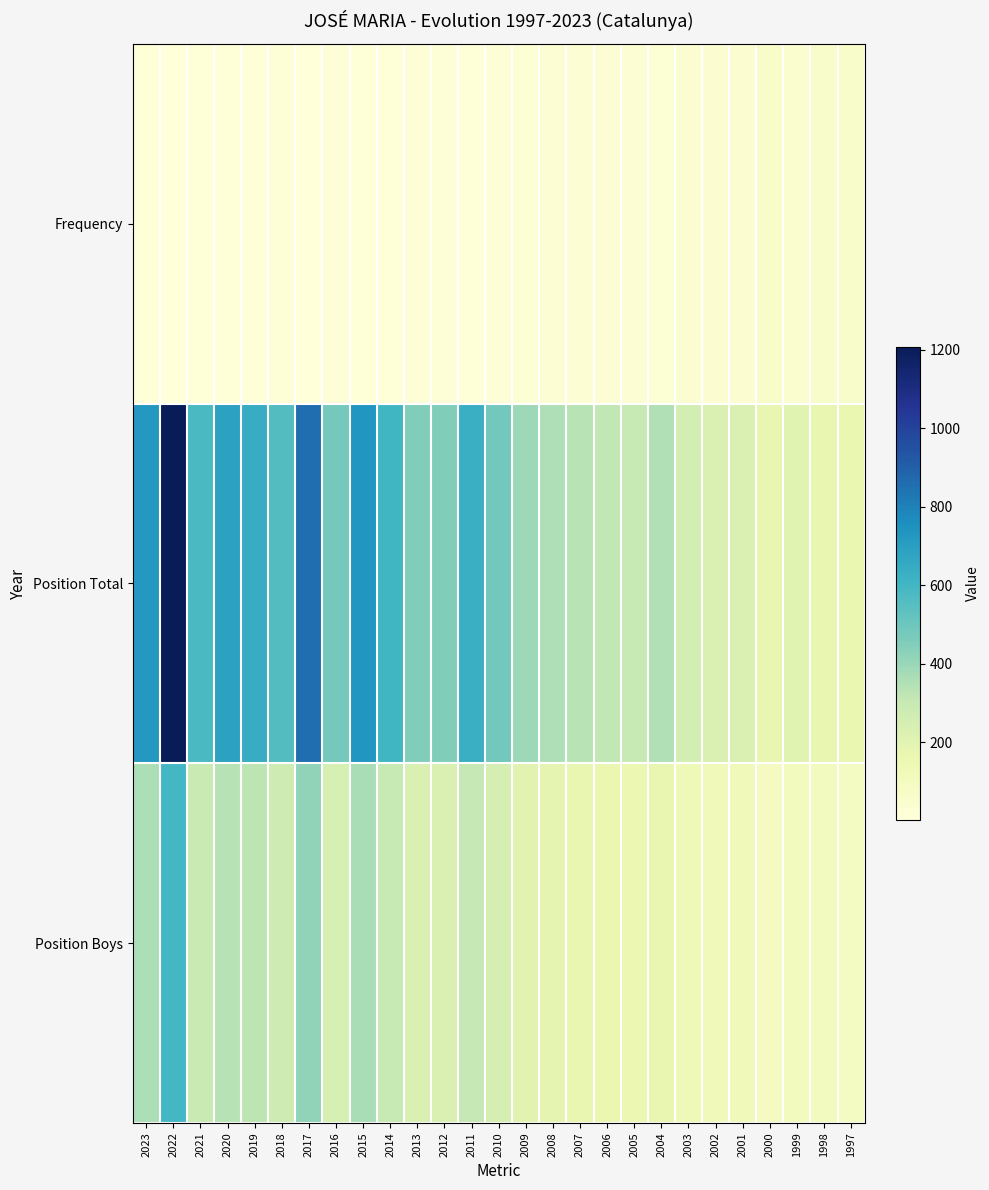

Between 2019 and 2007, which is larger?

2007